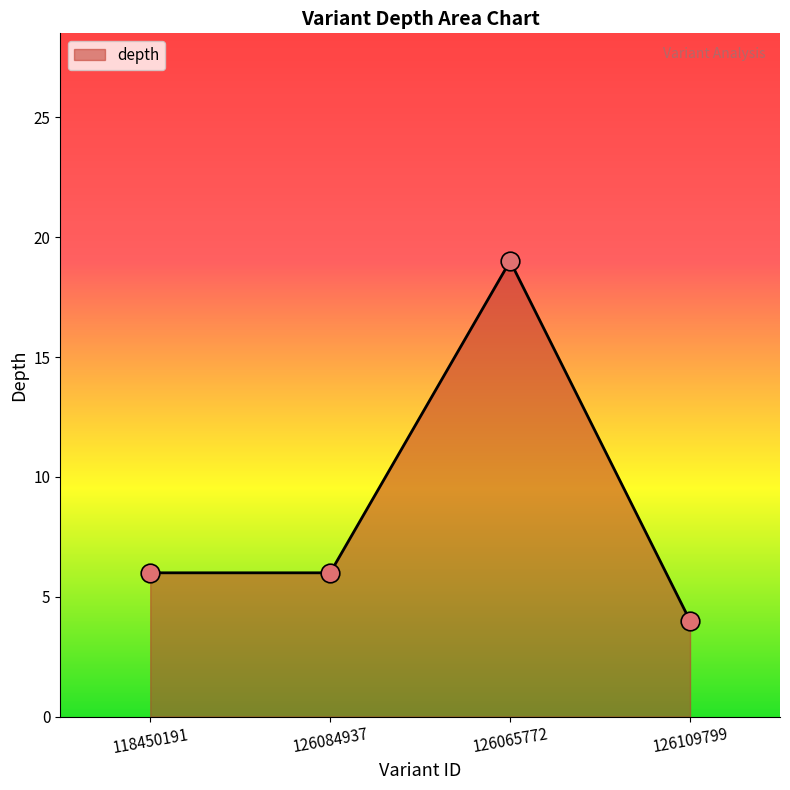

Is the value of depth at 126084937 greater than the value of depth_markers at 126109799?

Yes